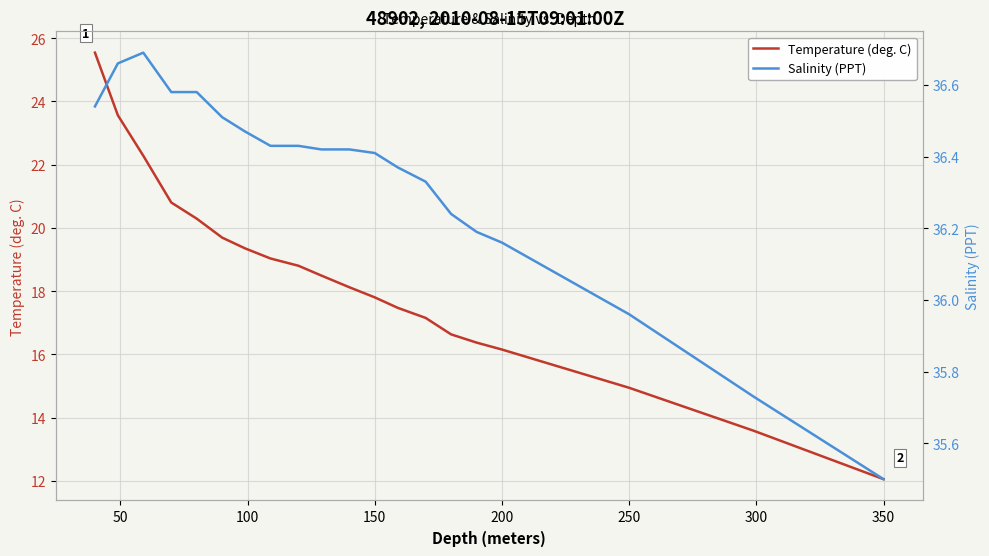

Which series has the largest total across all categories?

Salinity (PPT)